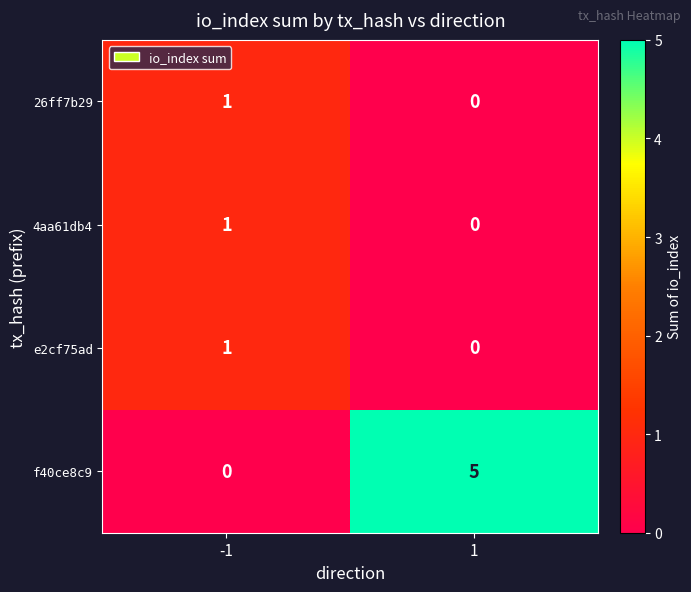

At how many categories does at least one series exceed 3?

1